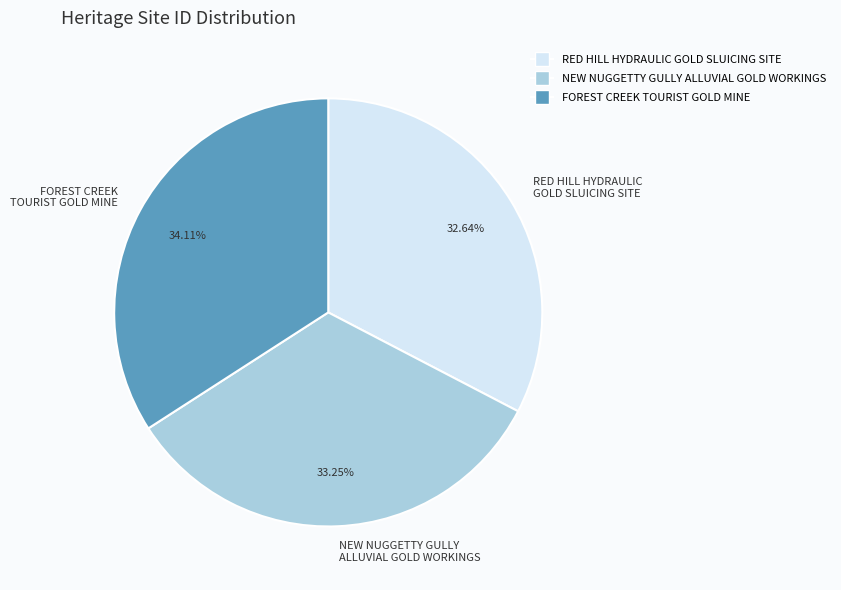

Which slice is the largest?

FOREST CREEK TOURIST GOLD MINE